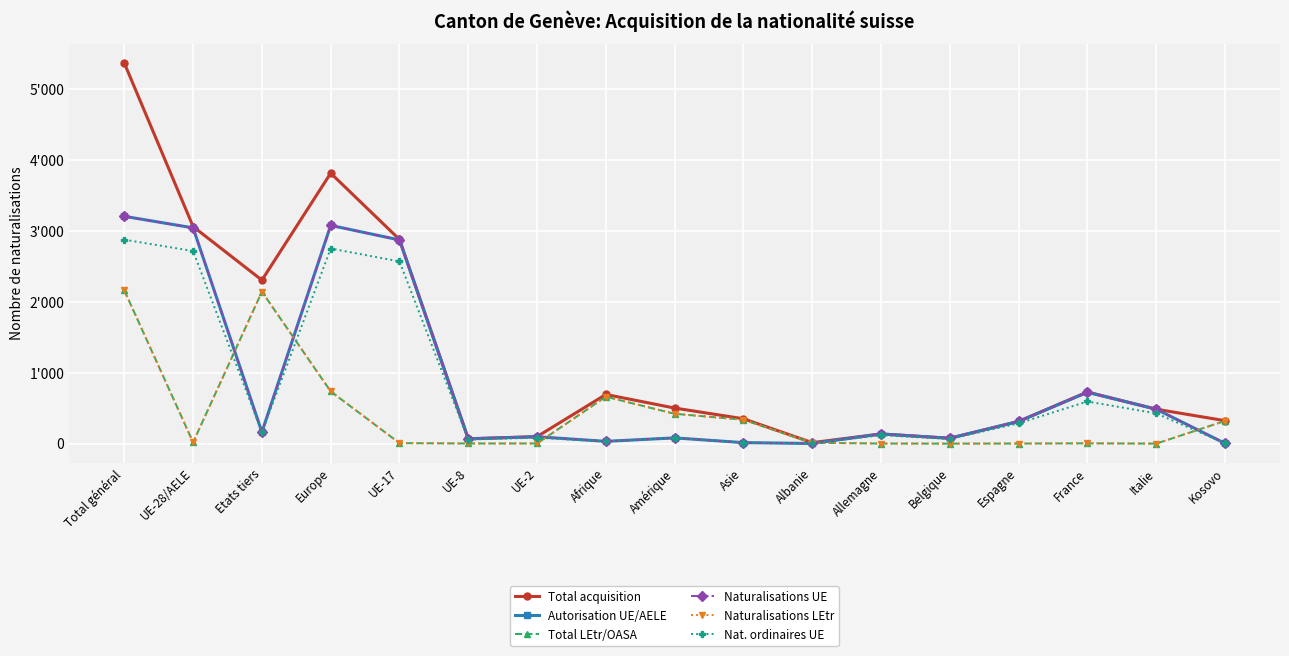

At how many categories does at least one series exceed 5057?

1